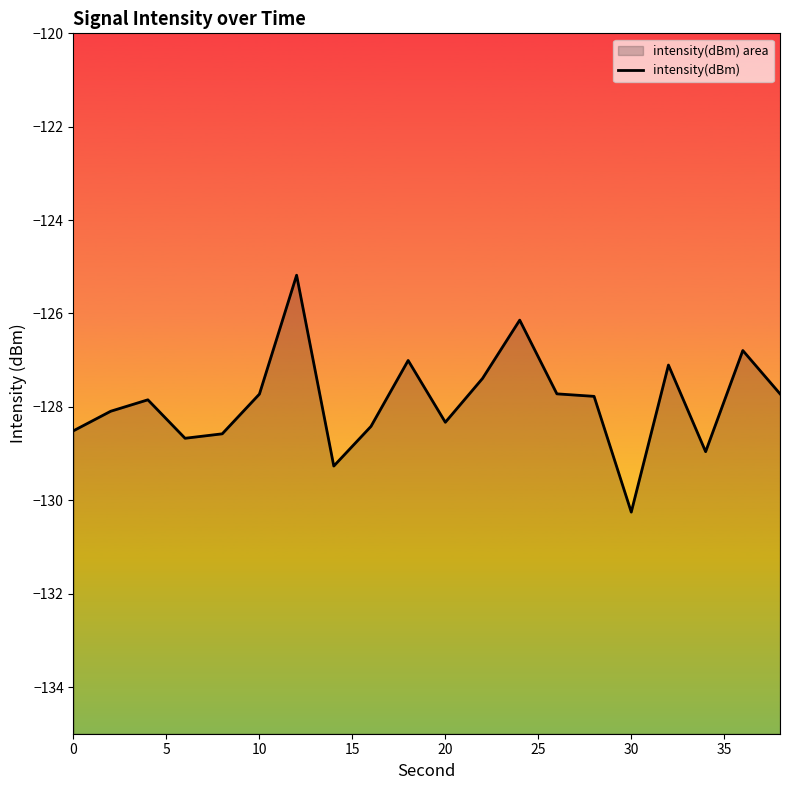

What is the maximum value shown in the chart?

-125.2